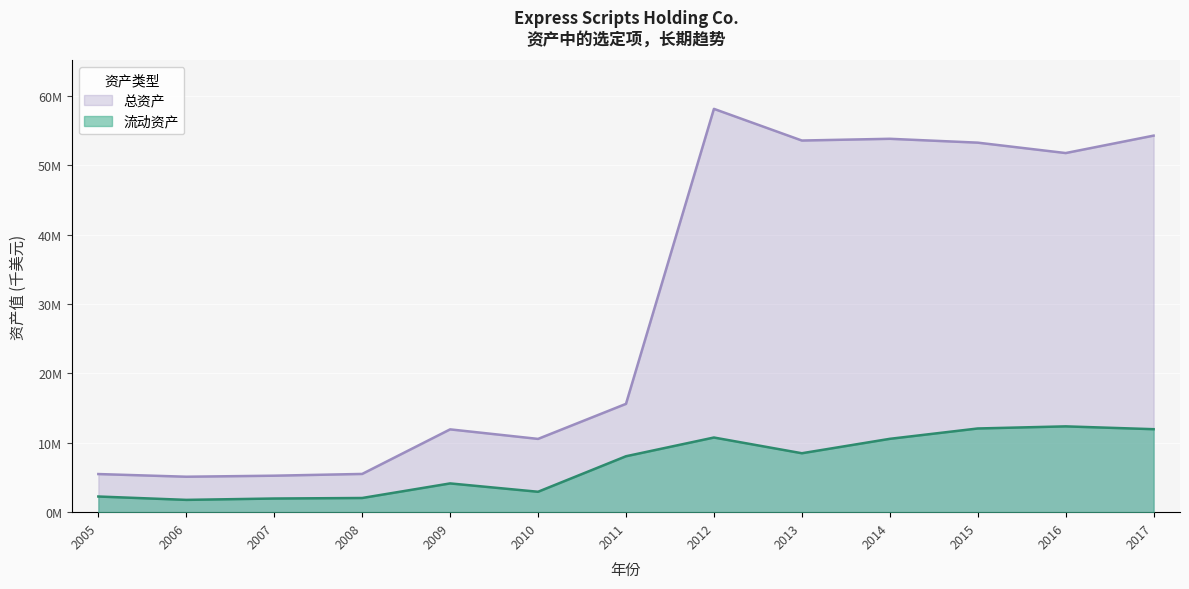

True or false: 流动资产 and 总资产 cross at least once.

False